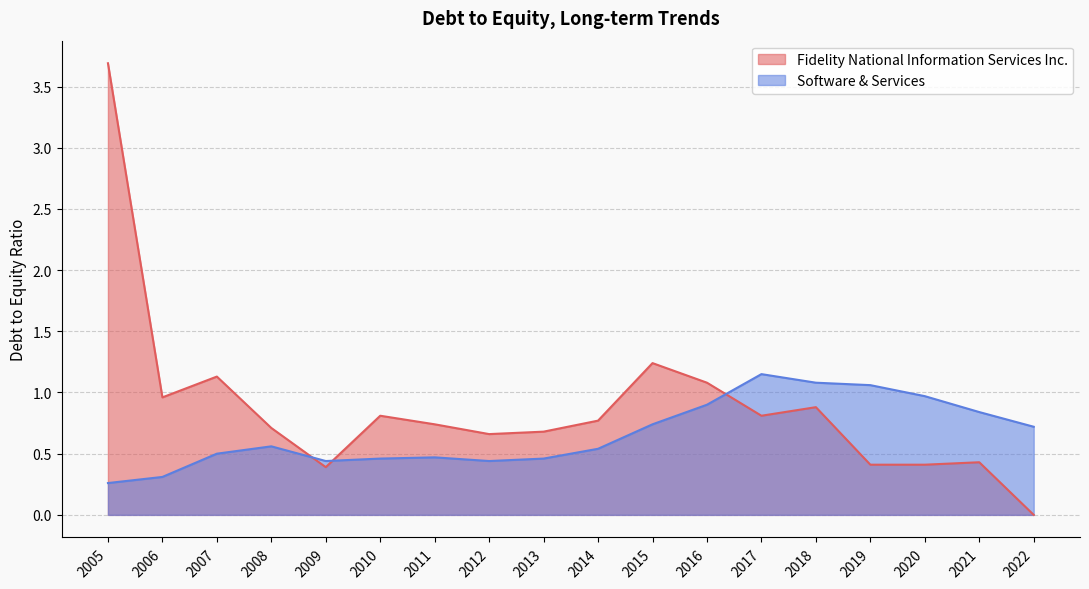

What is the sum of all Software & Services values?

11.9